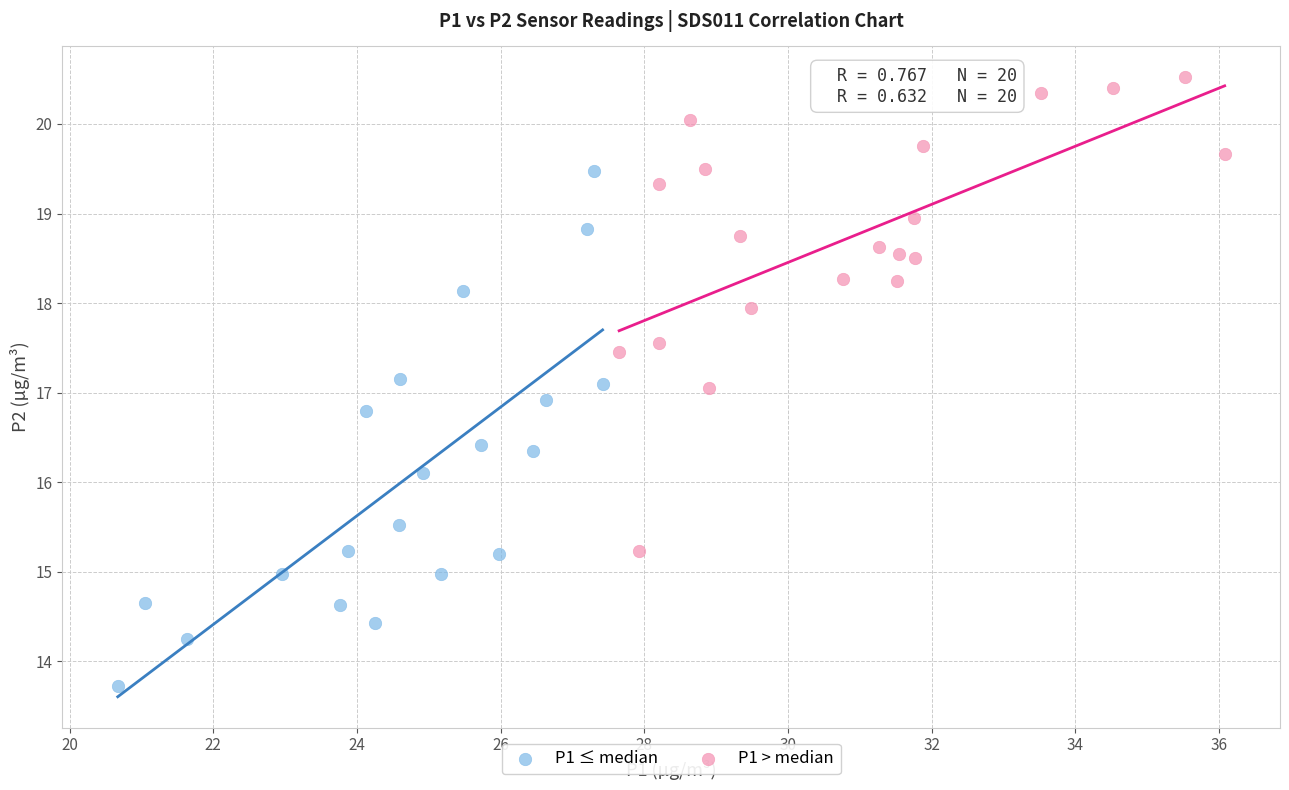

Which series has the largest Y range (max minus min)?

P1 ≤ median